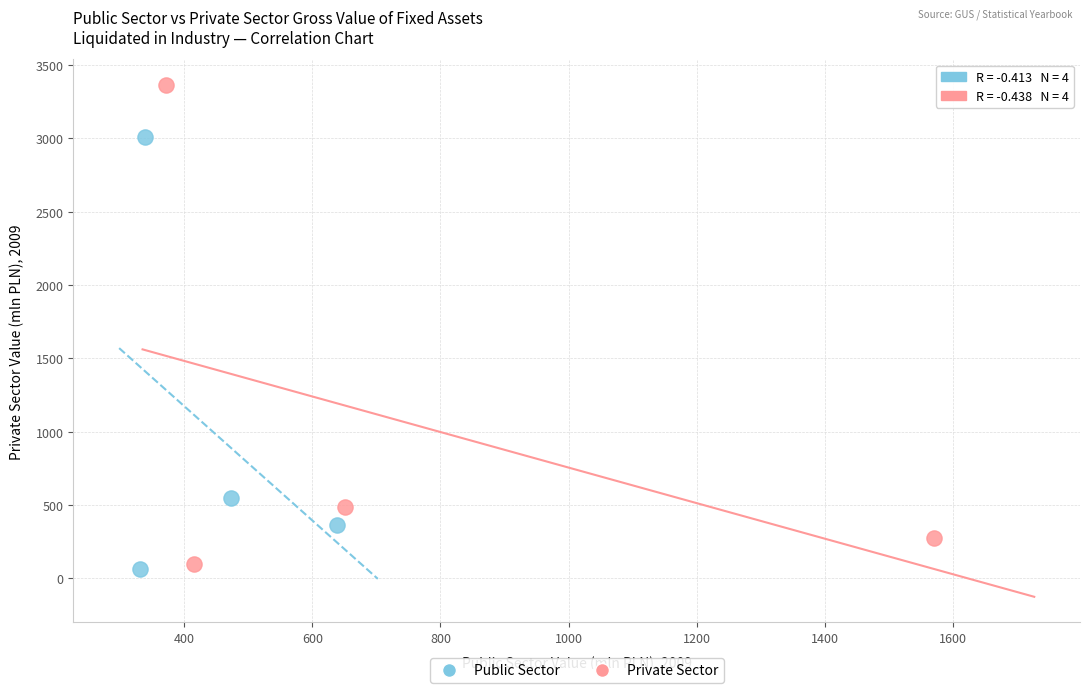

Which series contains the highest Y value?

Private Sector